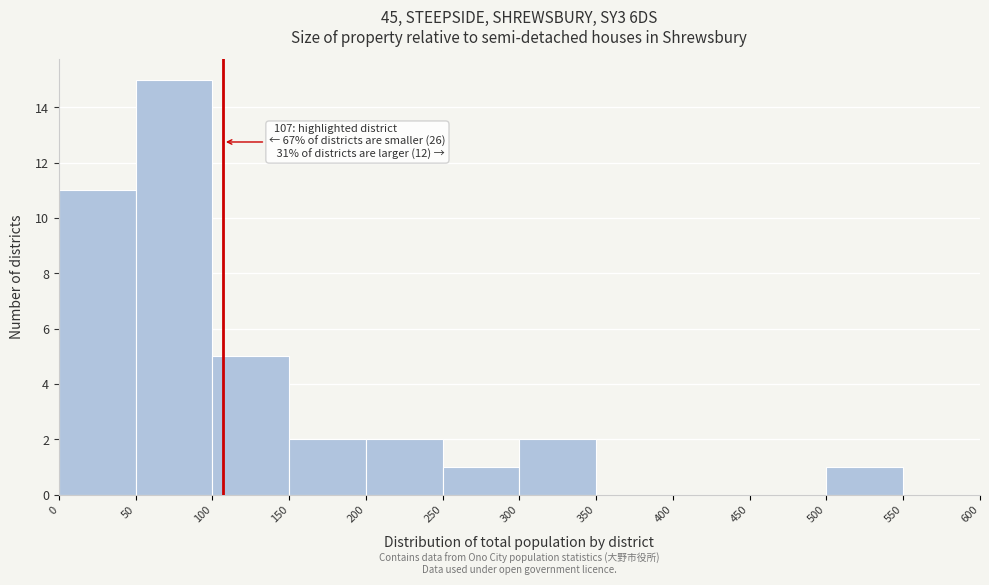

Which range on the x-axis has the tallest bar?

50 to 100